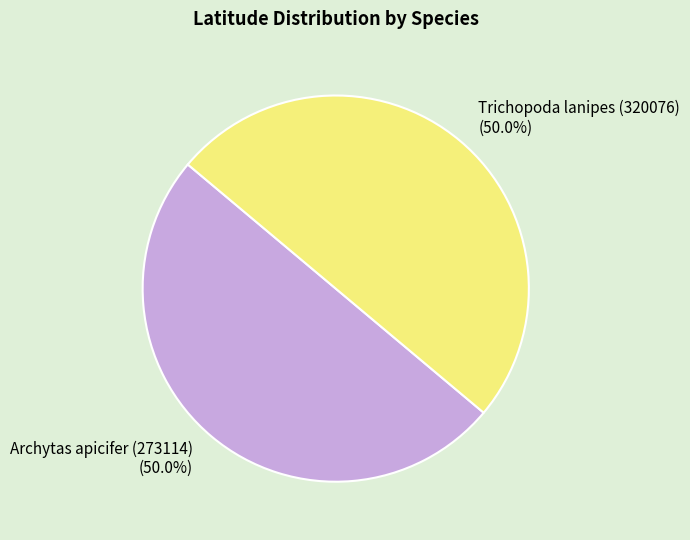

What percentage is the Trichopoda lanipes (320076) slice, to the nearest percent?

50%